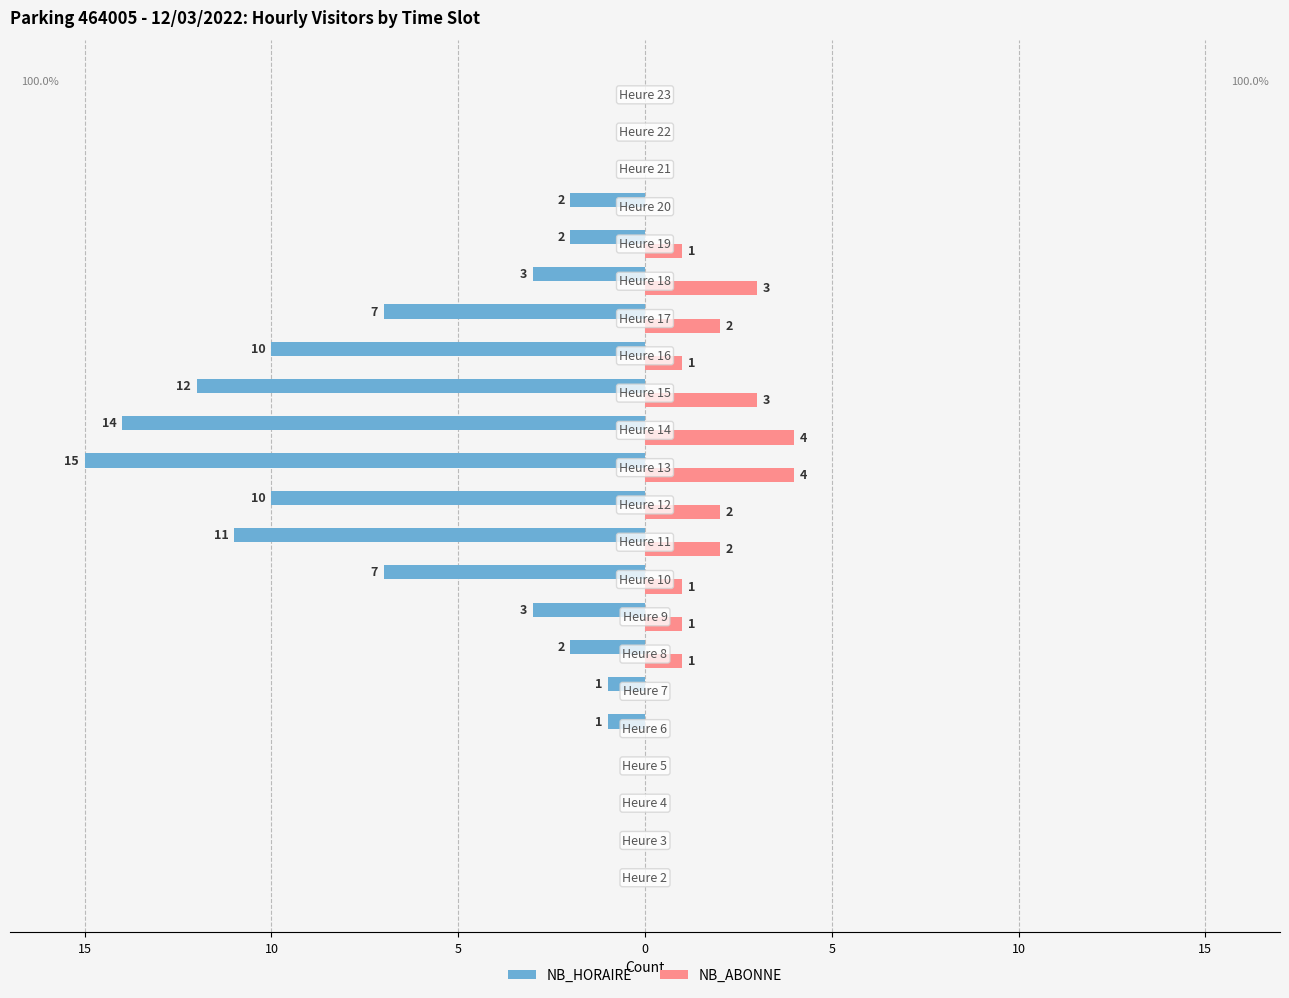

Which series has the widest spread of values?

NB_HORAIRE